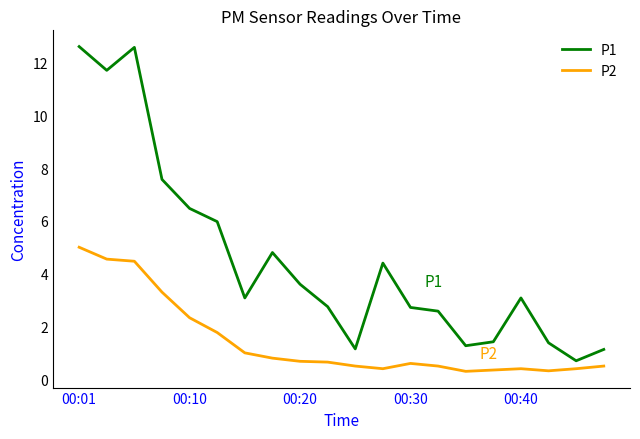

Which series has the widest spread of values?

P1